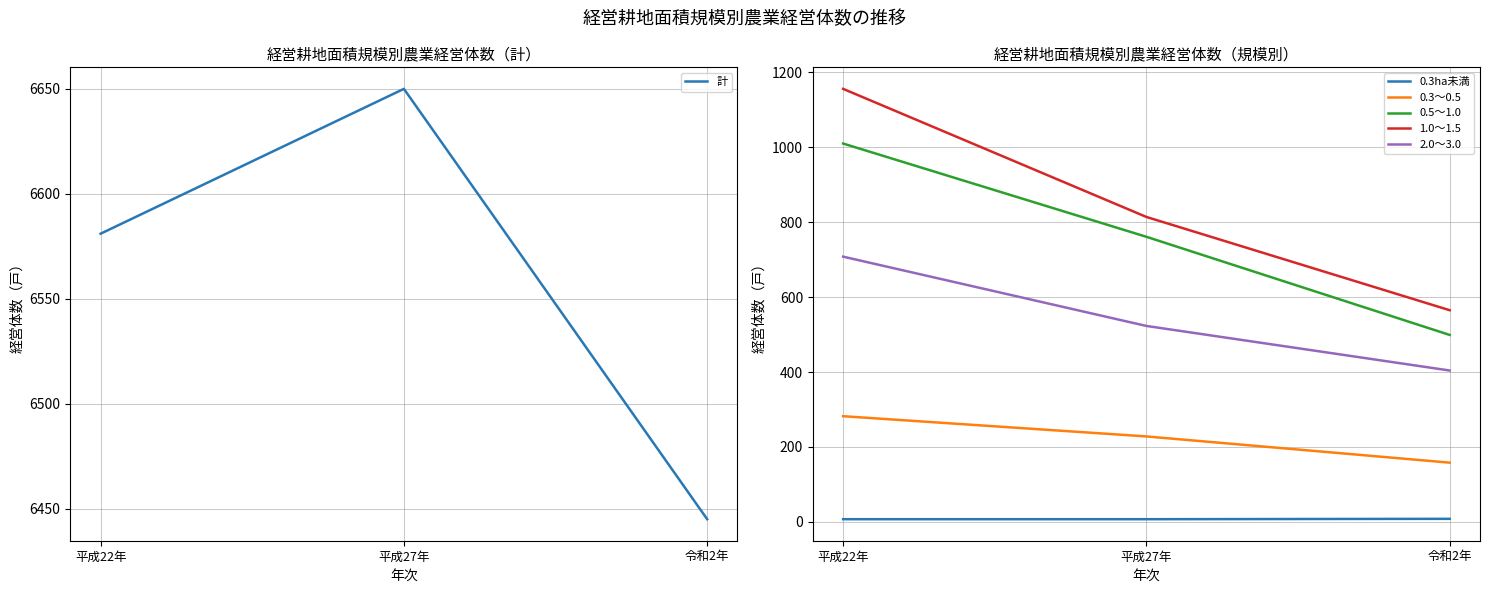

Rank the series by their maximum value, from highest to lowest.

計, 1.0～1.5, 0.5～1.0, 2.0～3.0, 0.3～0.5, 0.3ha未満